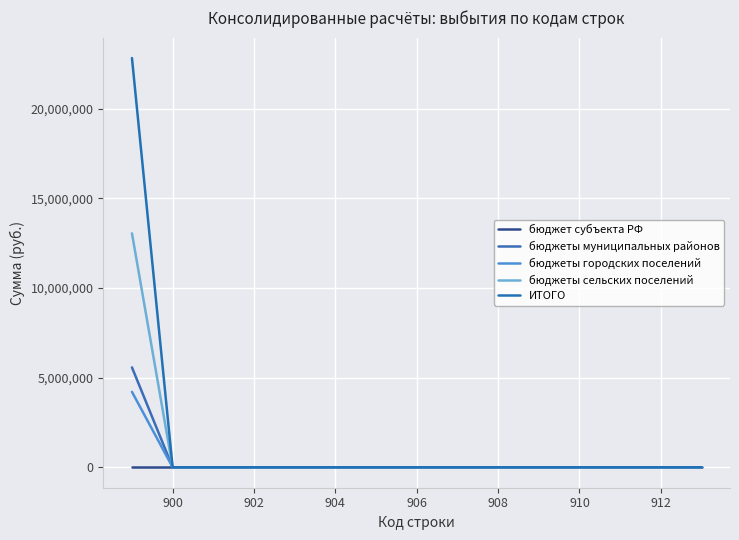

True or false: бюджеты муниципальных районов and бюджет субъекта РФ intersect in this chart.

False